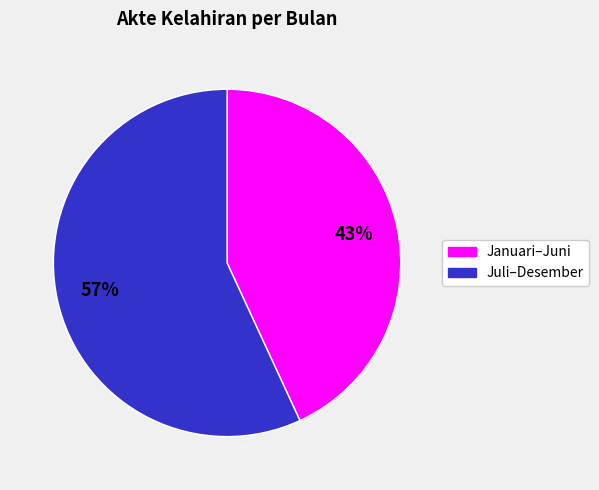

Does any single category account for the majority?

Yes